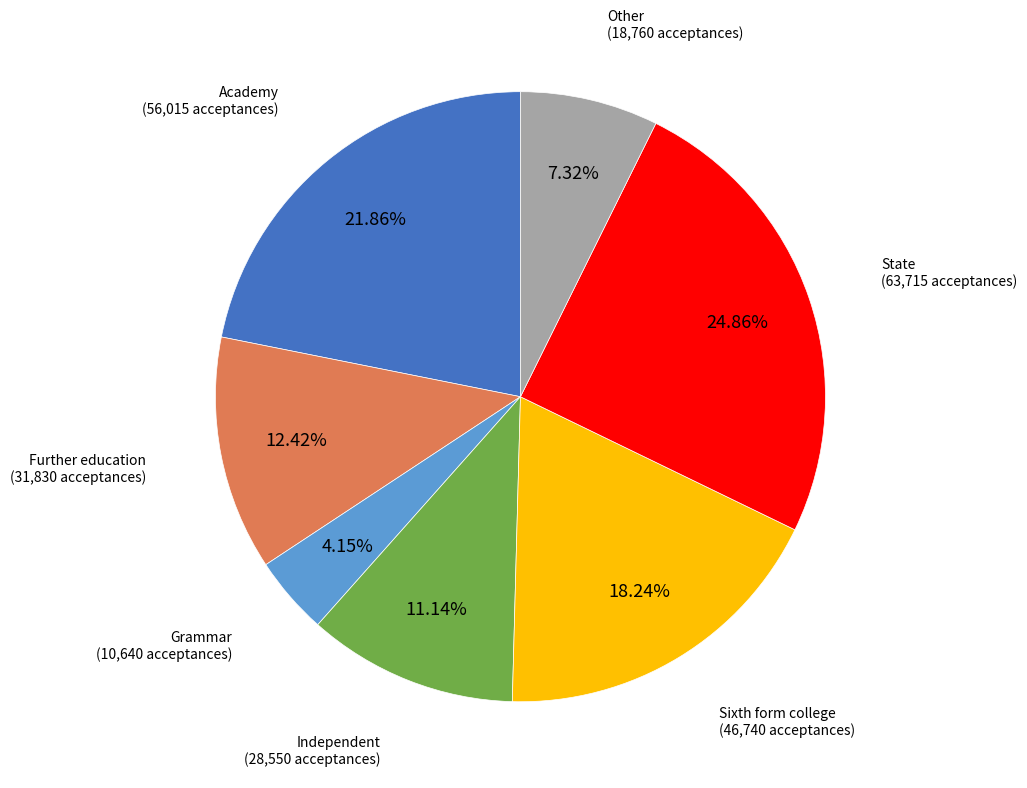

Combined, do Independent and Other account for over 50%?

No